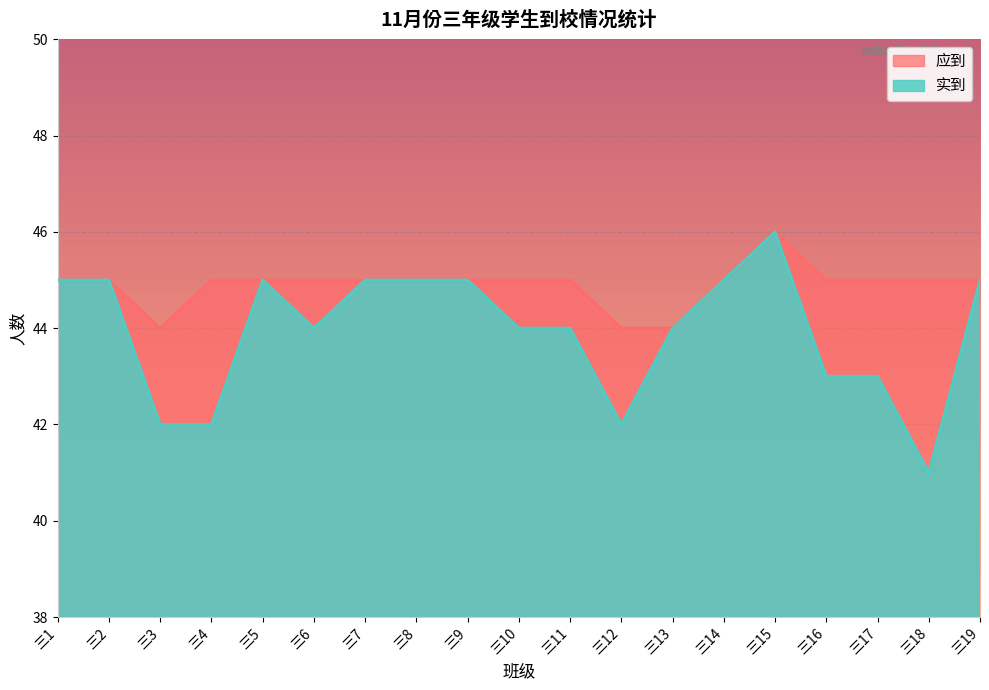

List the series in order of their overall mean, lowest first.

实到, 应到